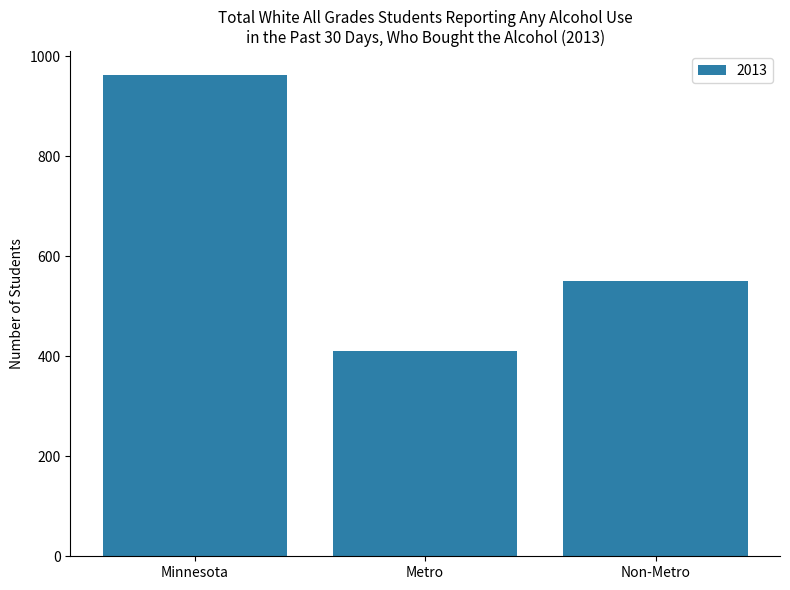

How many values are between 411 and 962?

3